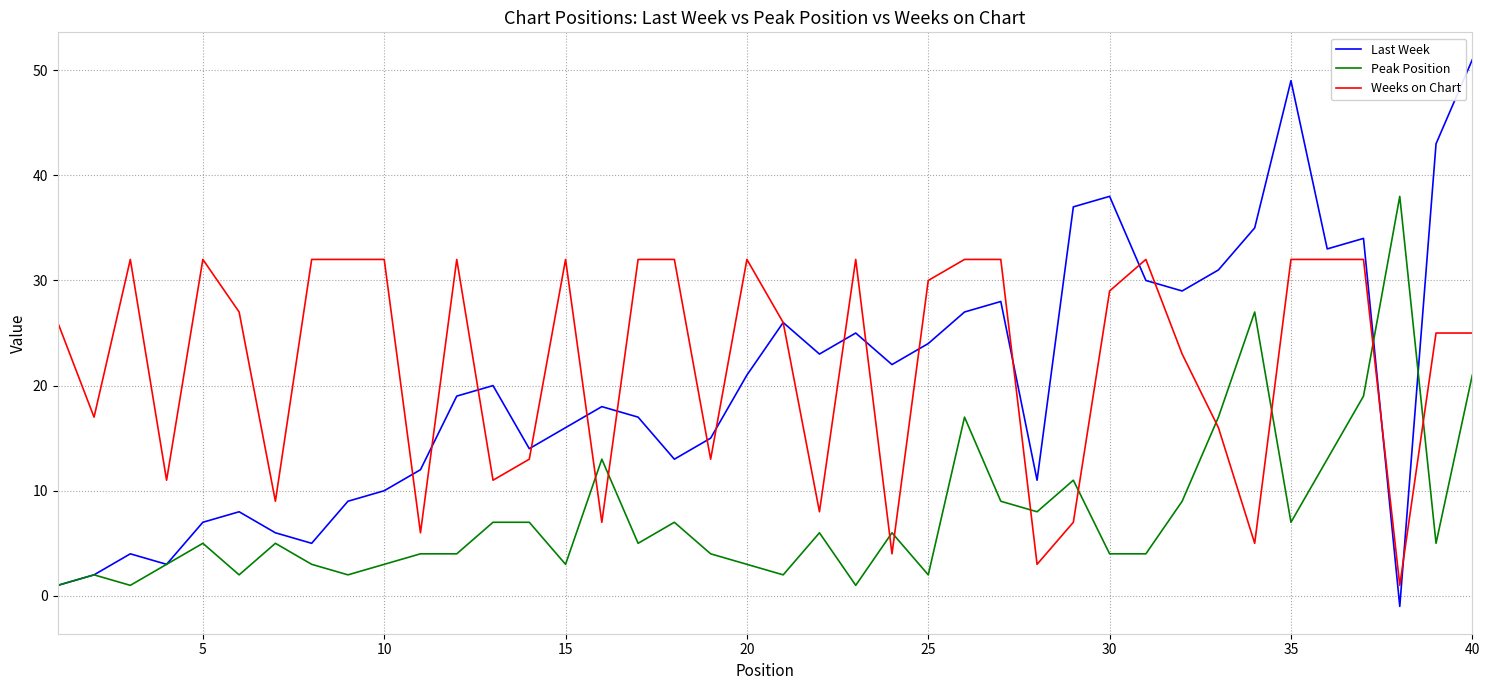

What is the maximum value shown in the chart?

51